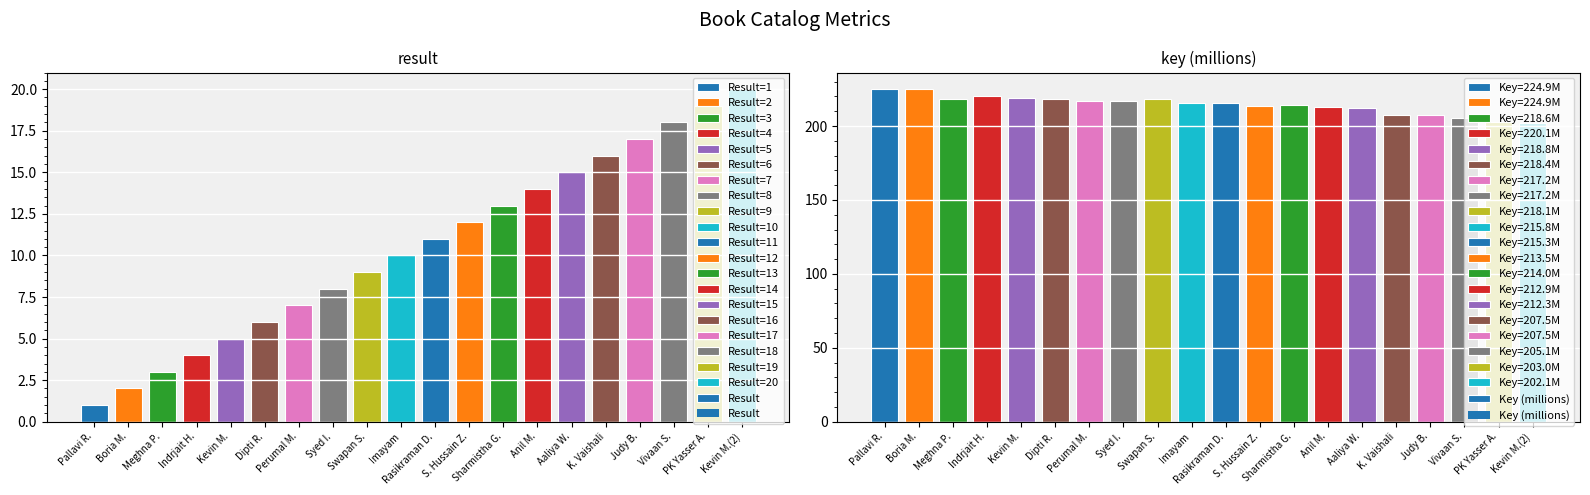

List the labels in order of Key (millions) value, largest first.

Pallavi R., Boria M., Indrjait H., Kevin M., Meghna P., Dipti R., Swapan S., Perumal M., Syed I., Imayam, Rasikraman D., Sharmistha G., S. Hussain Z., Anil M., Aaliya W., K. Vaishali, Judy B., Vivaan S., PK Yasser A., Kevin M.(2)